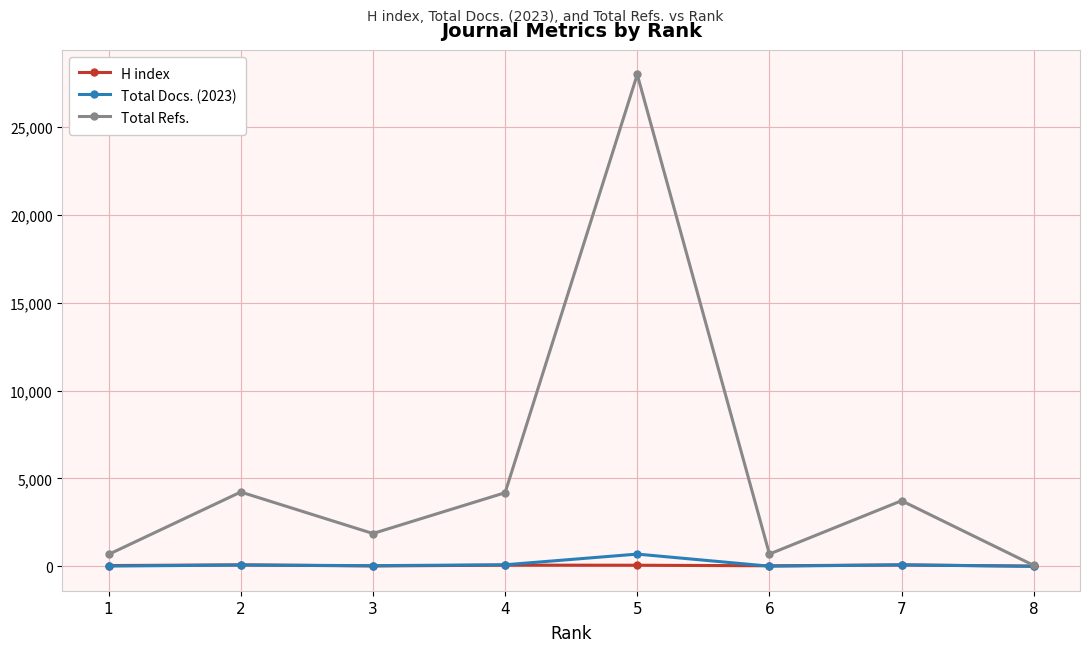

How many lines are shown in the chart?

3